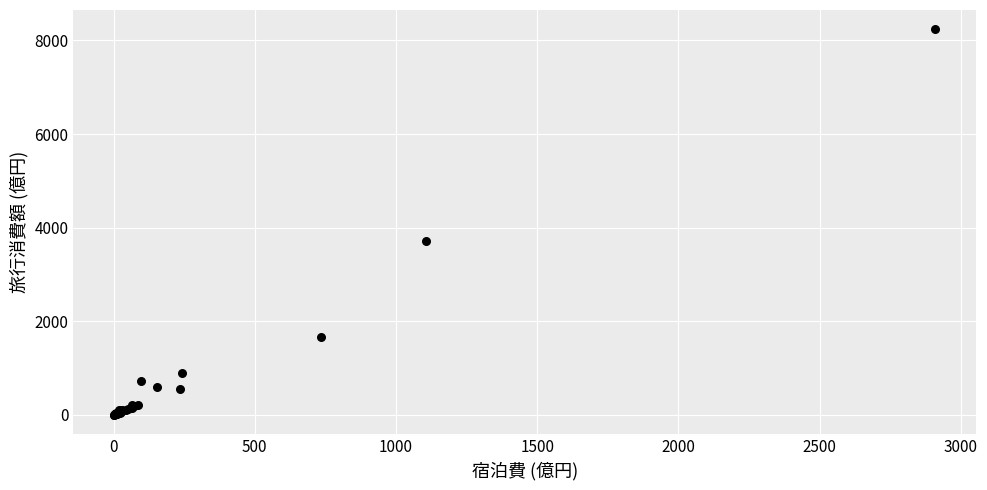

What Y value in the scatter plot is closest to 4122?

3711.5